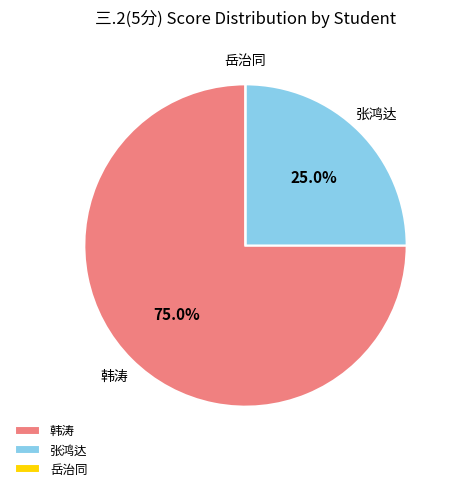

How much of the chart is everything except 韩涛?

25.0%